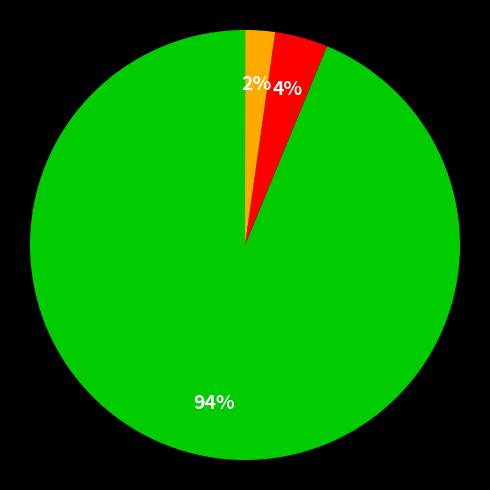

Is there a majority slice in this chart?

Yes